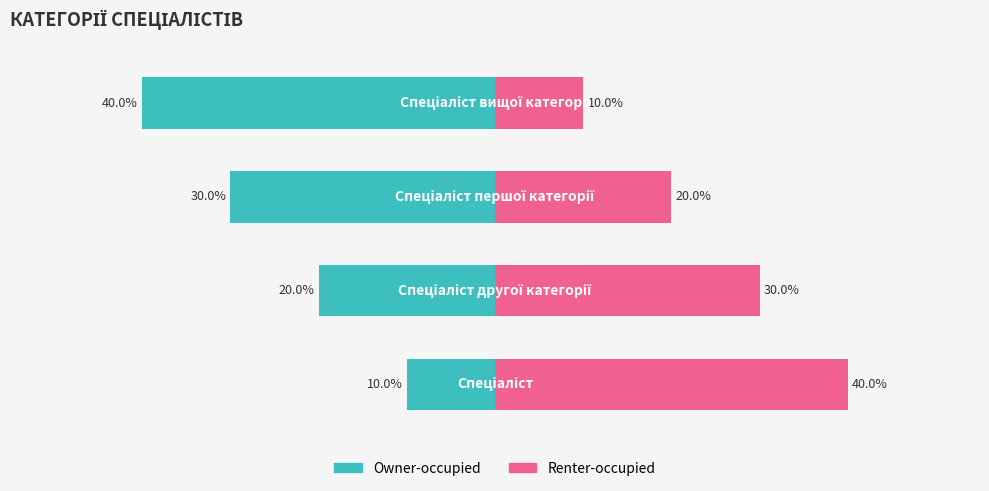

Reading left to right, list all the values displayed in this chart.

Owner-occupied: -10	-20	-30	-40
Renter-occupied: 40	30	20	10